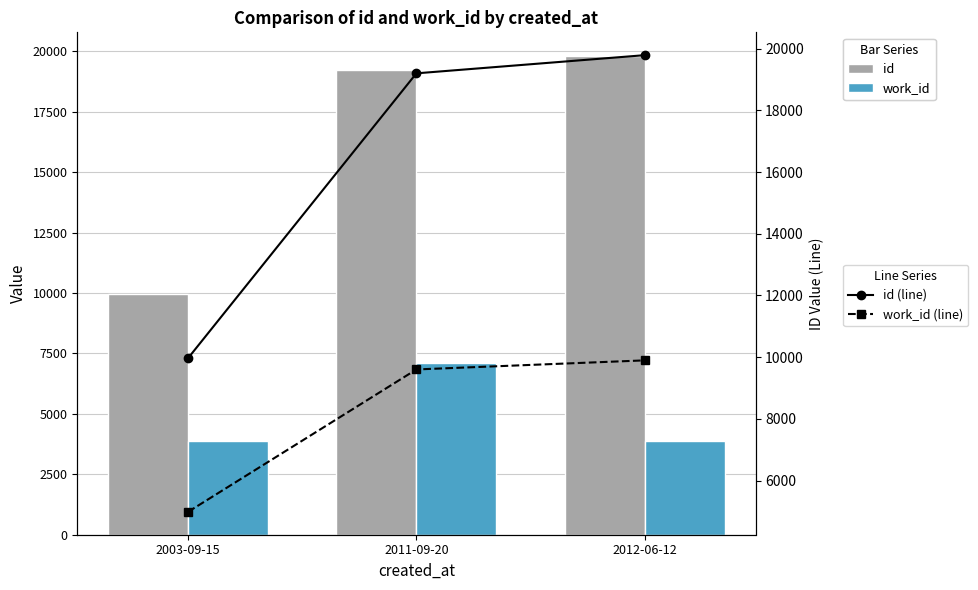

Is the value of work_id at 2011-09-20 greater than the value of id at 2003-09-15?

No